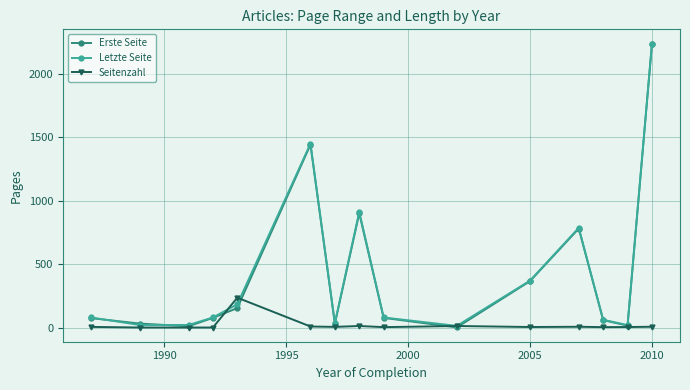

What is the value of the Letzte Seite point at the 10th from the left?

13